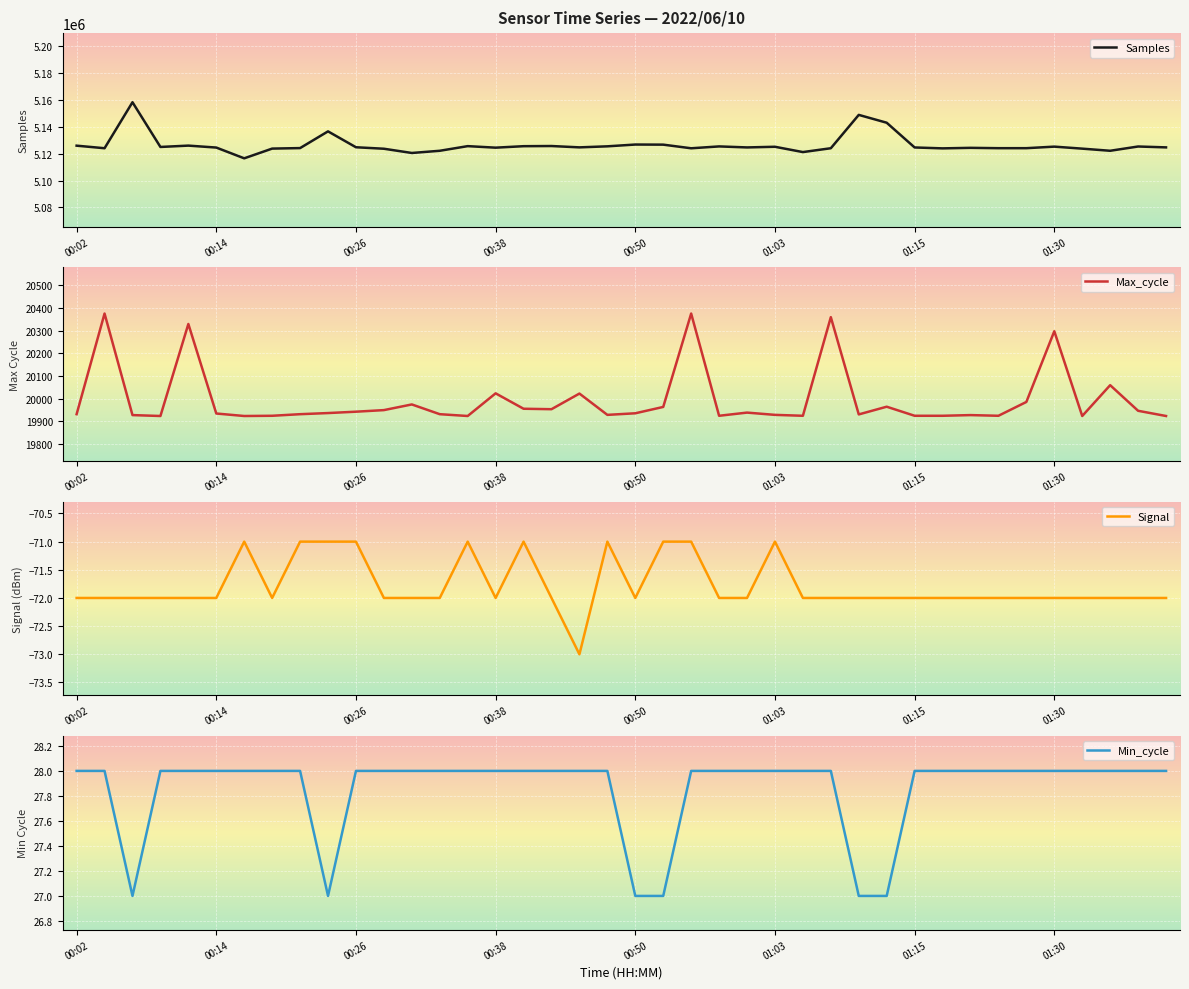

What is the minimum value for Min_cycle?

27